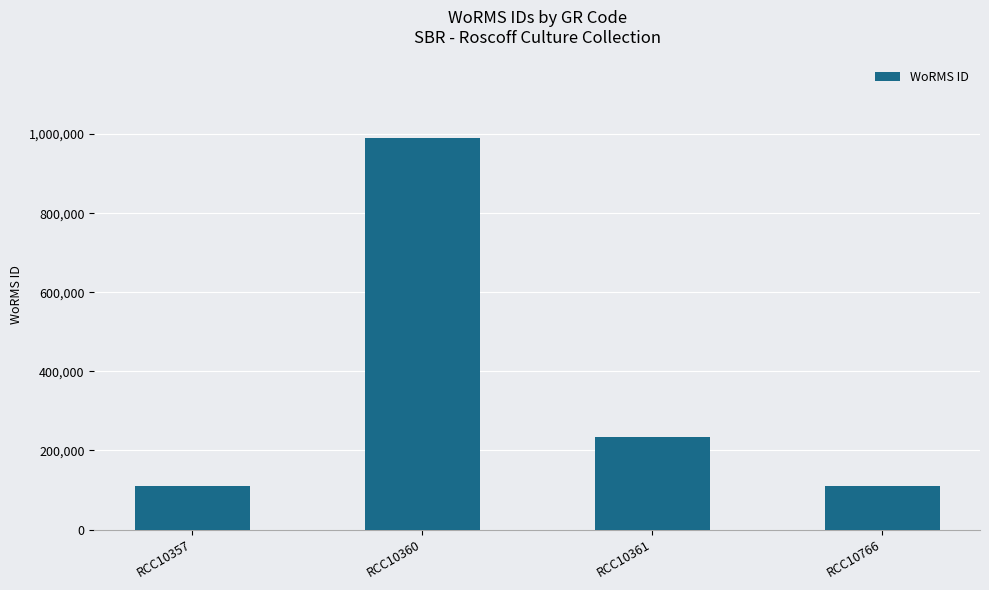

What is the approximate value at RCC10357, to the nearest 100?

110100